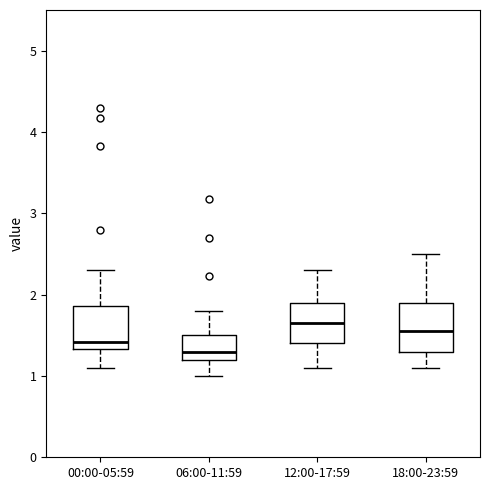

Reading left to right, transcribe this box plot: for each box, give where its median line is, the range the box spans, and where its two whiskers end, as read against the y-axis. The values are not printed on the chart, so give them approximately, as read against the axis.

00:00-05:59: median 1.4, box 1.3 to 1.9, whiskers 1.1 to 2.3
06:00-11:59: median 1.3, box 1.2 to 1.5, whiskers 1.0 to 1.8
12:00-17:59: median 1.7, box 1.4 to 1.9, whiskers 1.1 to 2.3
18:00-23:59: median 1.6, box 1.3 to 1.9, whiskers 1.1 to 2.5